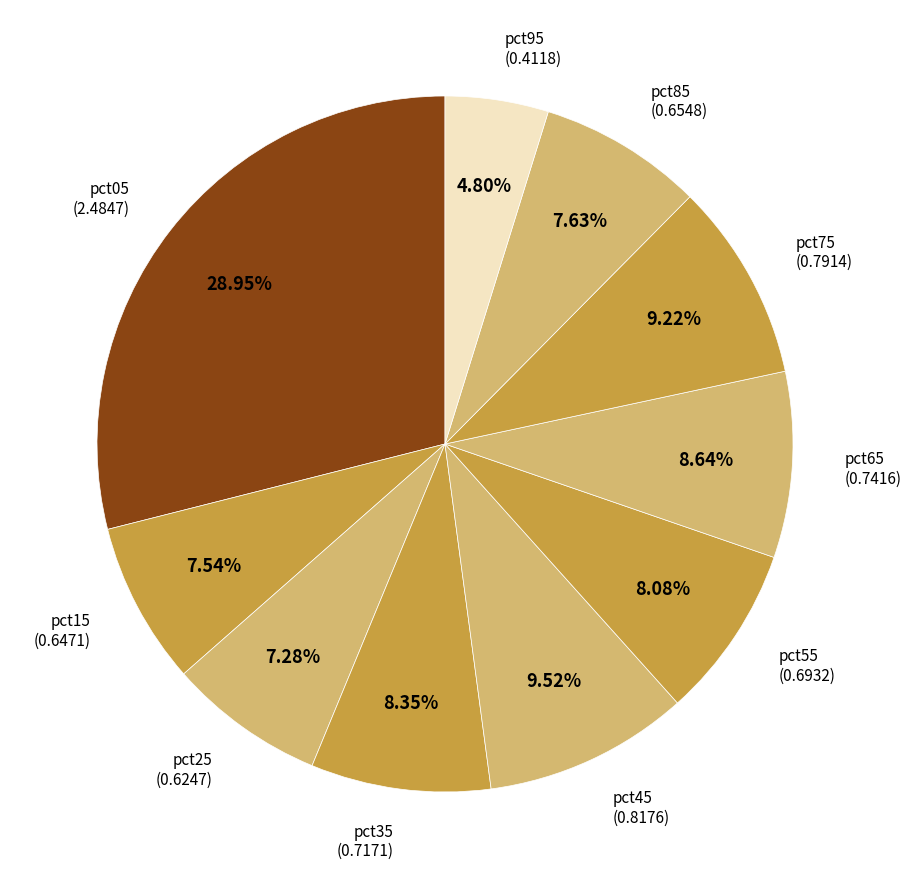

Which category has the smallest portion of the pie?

pct95